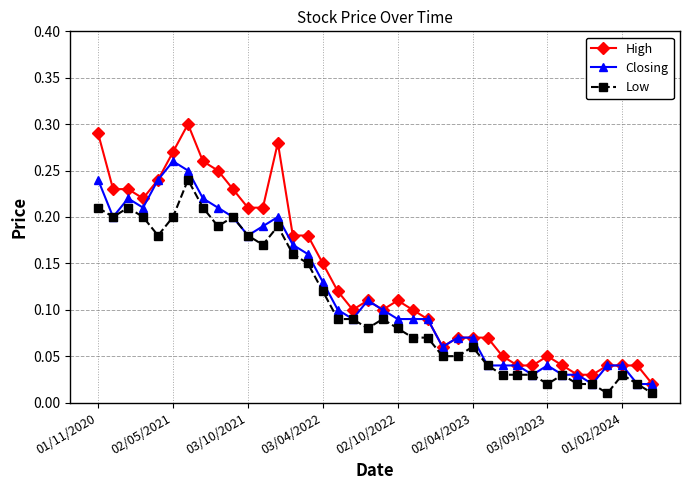

True or false: Low and High intersect in this chart.

False